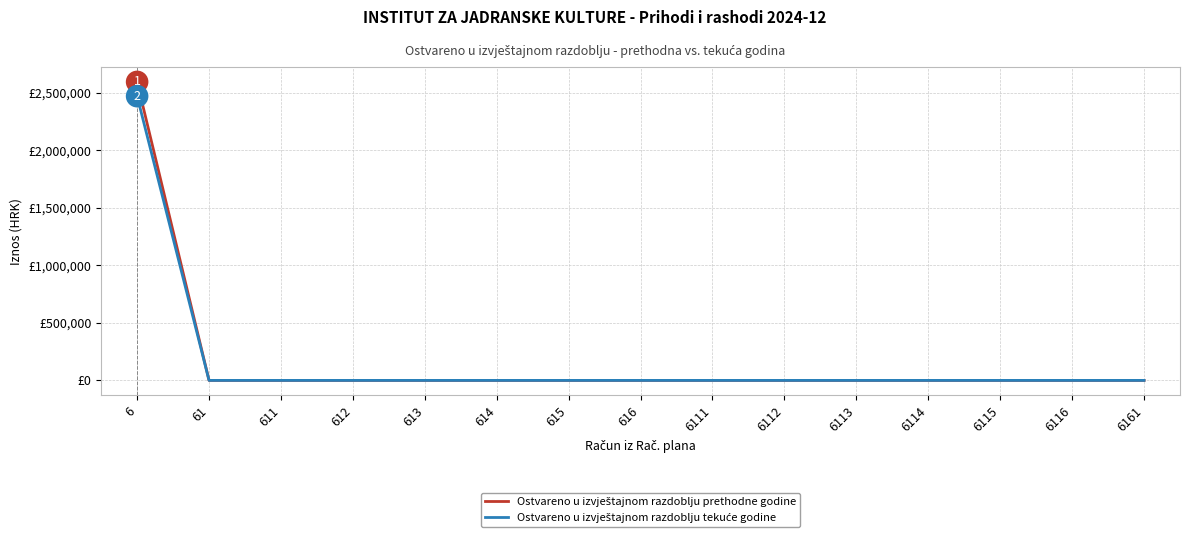

What is the sum of all Ostvareno u izvještajnom razdoblju tekuće godine values?

2468751.2